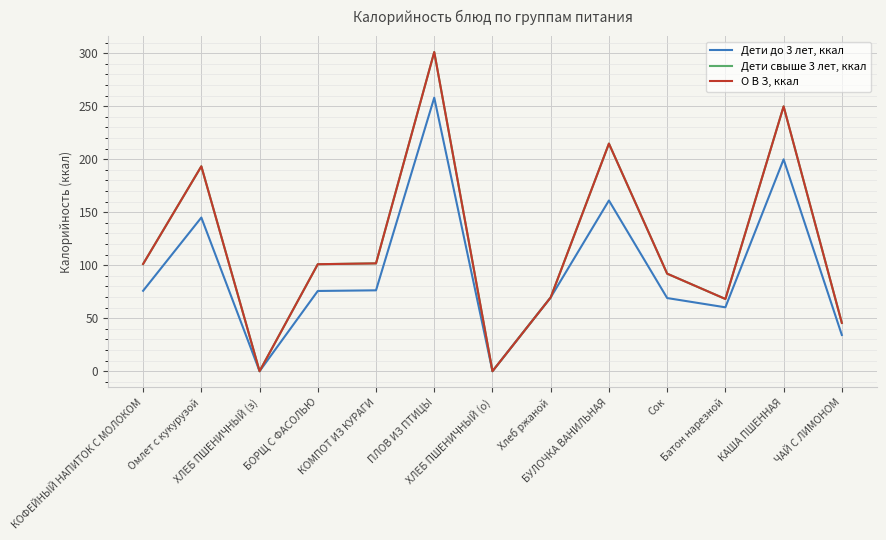

What position from the left is ХЛЕБ ПШЕНИЧНЫЙ (з)?

3